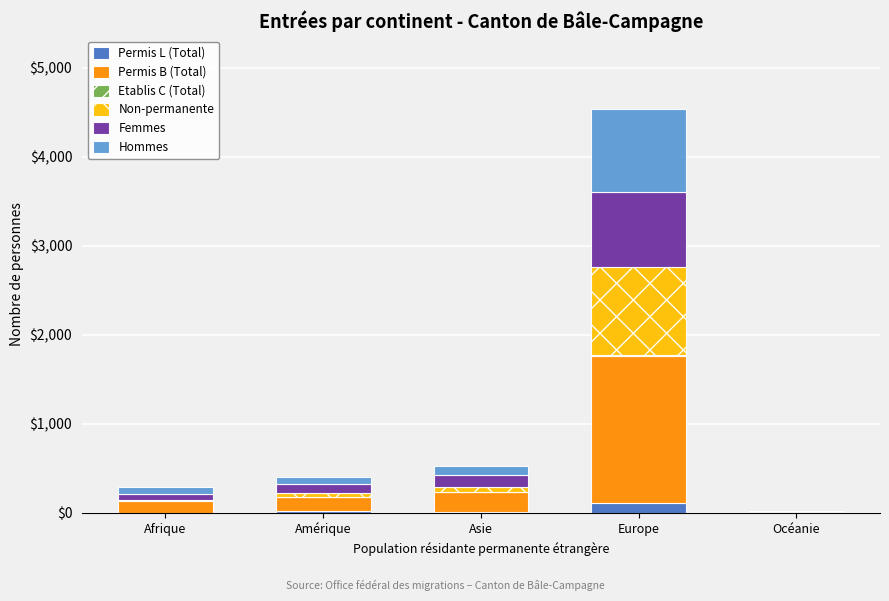

At which category is the sum across all series the highest?

Europe